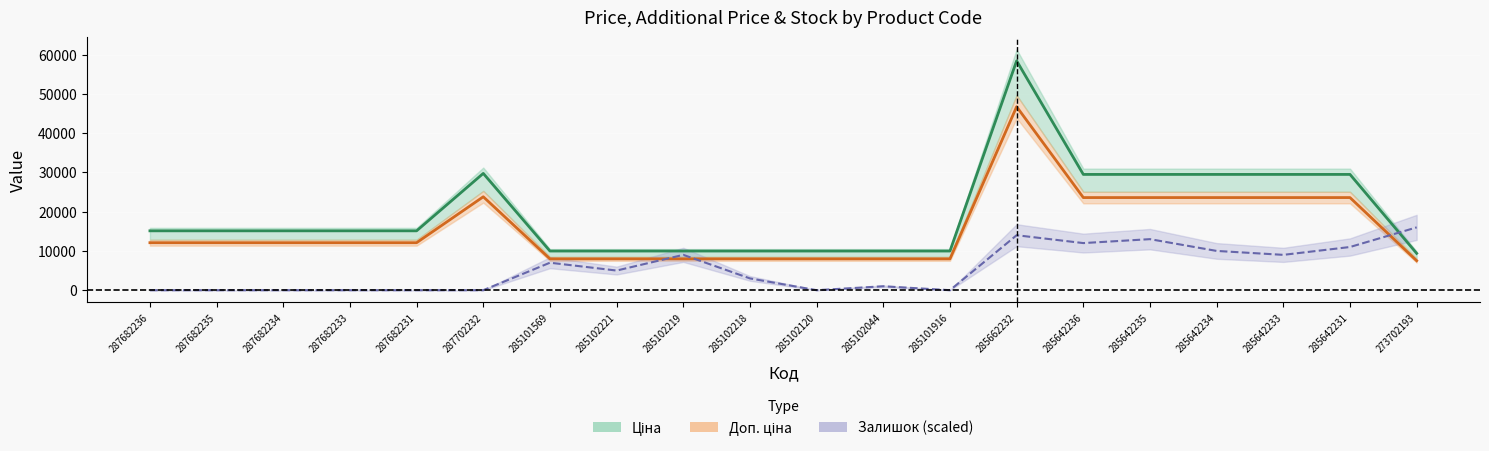

How many values in the Ціна series are below 15120?

8